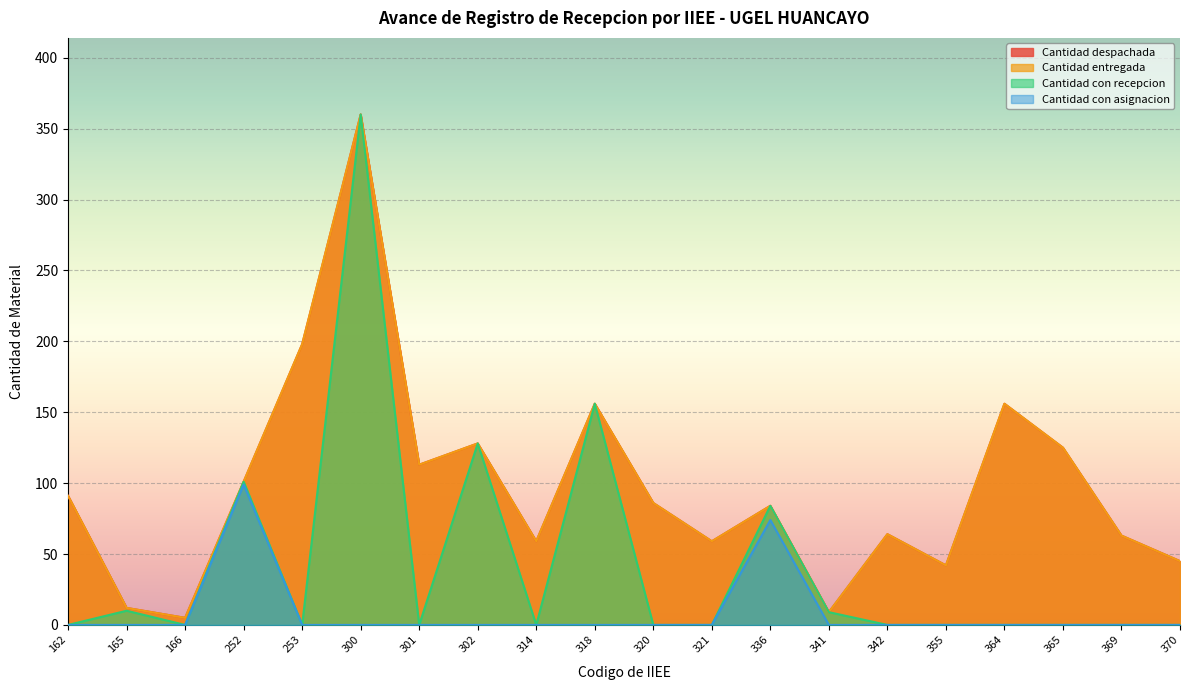

Reading left to right, list all the values displayed in this chart.

Cantidad despachada: 162=91	165=12	166=5	252=101	253=198	300=360	301=113	302=128	314=59	318=156	320=86	321=59	336=84	341=9	342=64	355=42	364=156	365=125	369=63	370=45
Cantidad entregada: 162=91	165=12	166=5	252=101	253=198	300=360	301=113	302=128	314=59	318=156	320=86	321=59	336=84	341=9	342=64	355=42	364=156	365=125	369=63	370=45
Cantidad con recepcion: 162=0	165=10	166=0	252=101	253=0	300=360	301=0	302=128	314=0	318=156	320=0	321=0	336=84	341=9	342=0	355=0	364=0	365=0	369=0	370=0
Cantidad con asignacion: 162=0	165=0	166=0	252=99	253=0	300=0	301=0	302=0	314=0	318=0	320=0	321=0	336=74	341=0	342=0	355=0	364=0	365=0	369=0	370=0